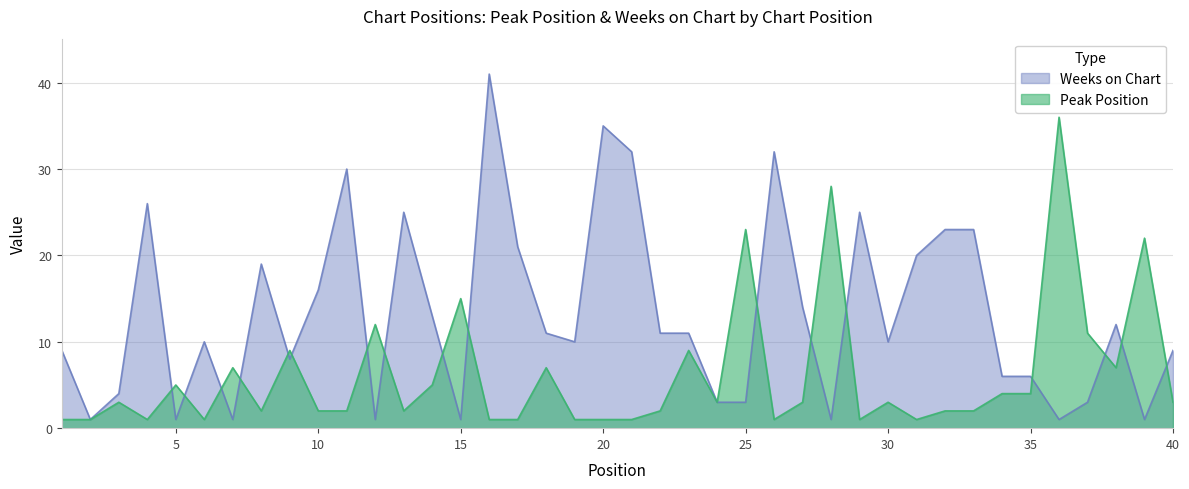

True or false: Peak Position has a value of 2 at 18.

False